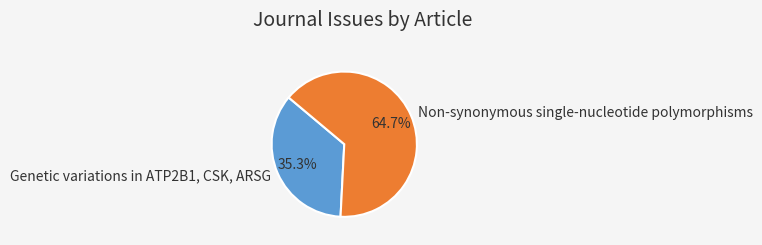

What is the smallest slice in the pie chart?

Genetic variations in ATP2B1, CSK, ARSG